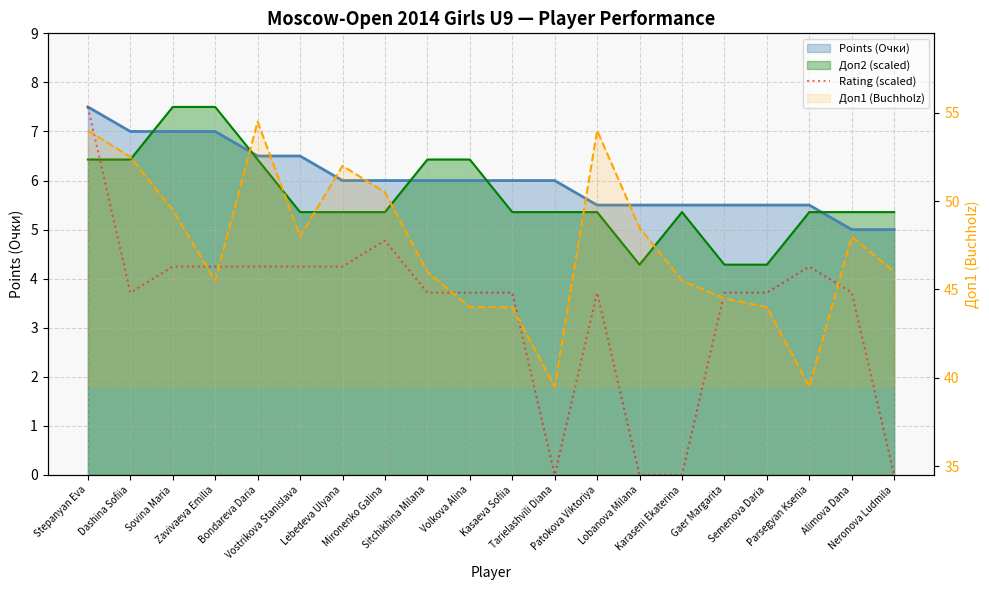

Is it true that the value at Karaseni Ekaterina is 0.0?

True